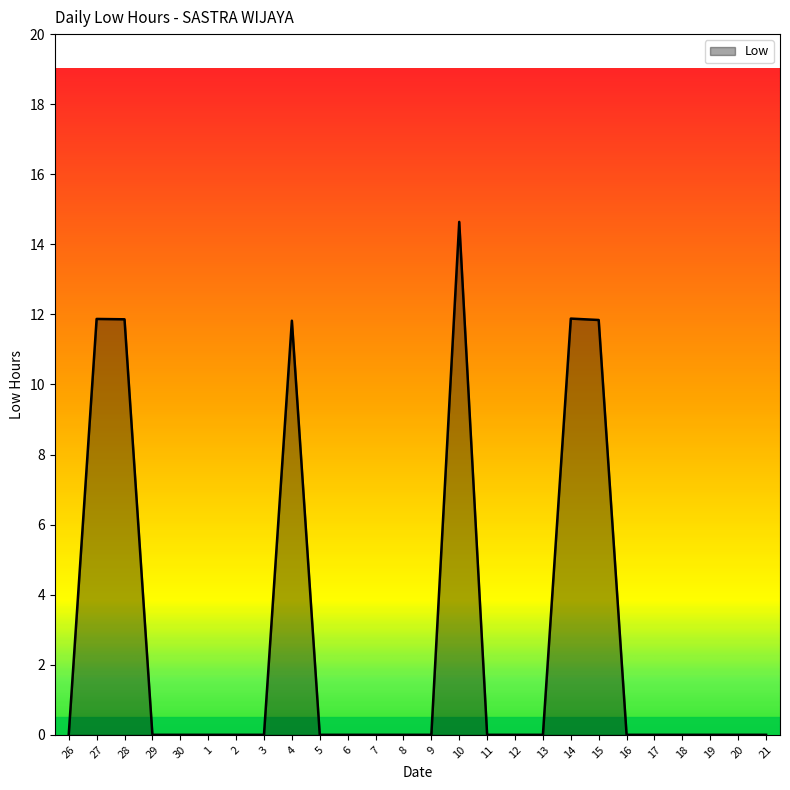

Approximately how many times larger is the value at 27 compared to 15?

1.0